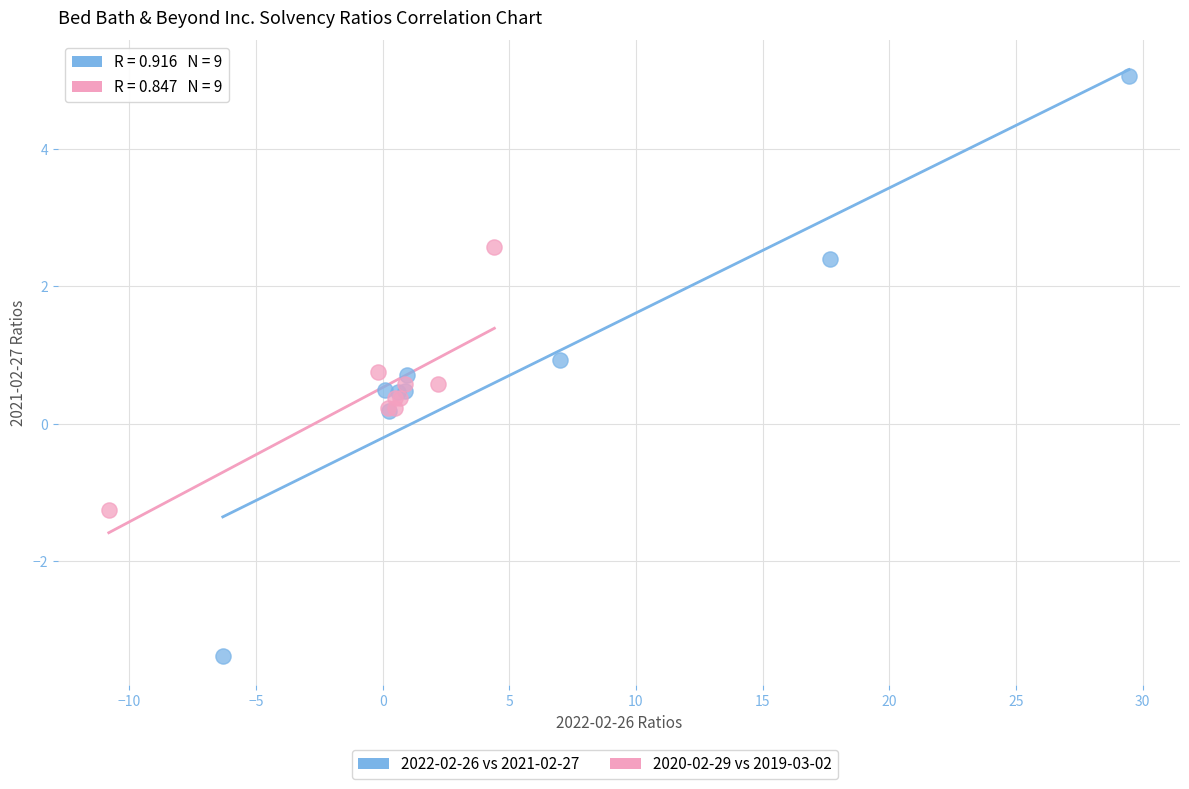

Which series has the largest Y range (max minus min)?

2022-02-26 vs 2021-02-27